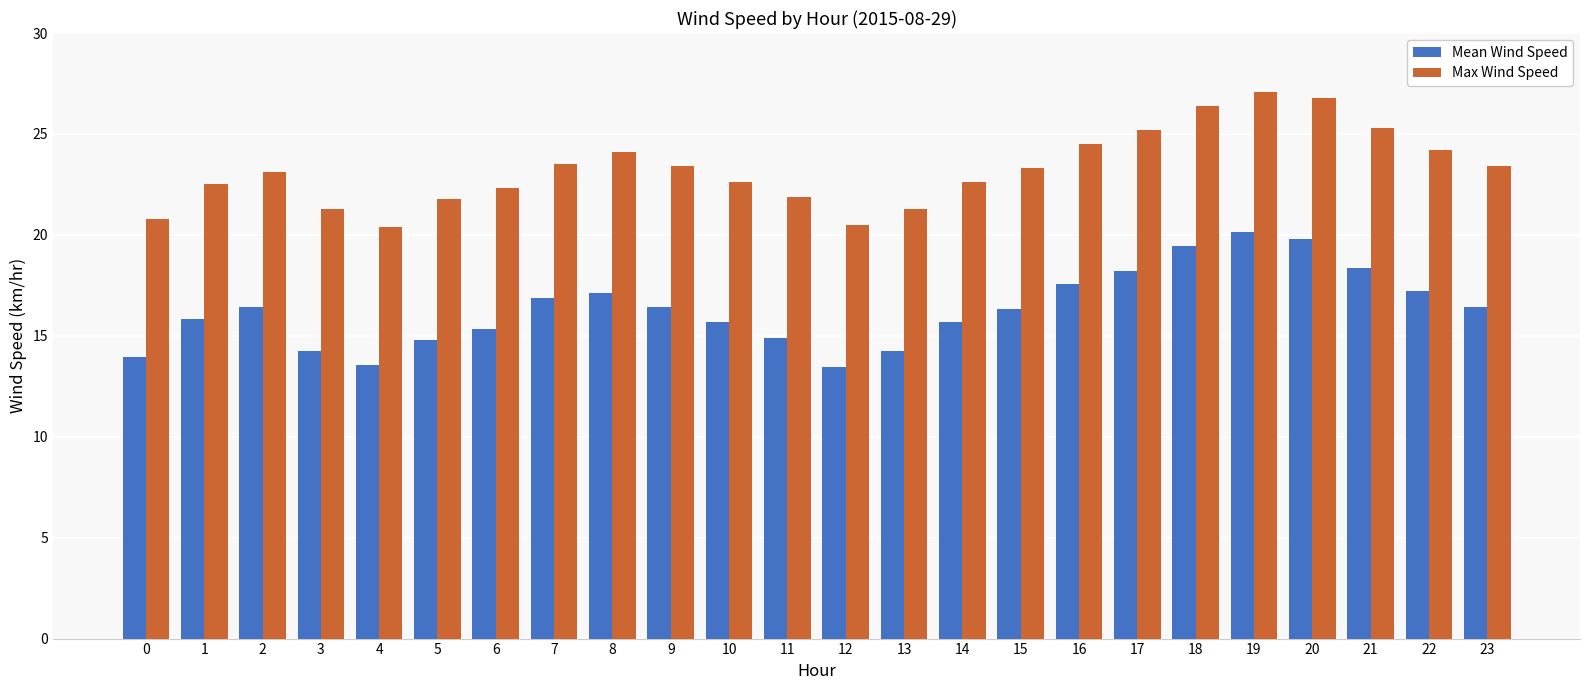

Rank the series by their maximum value, from lowest to highest.

Mean Wind Speed, Max Wind Speed